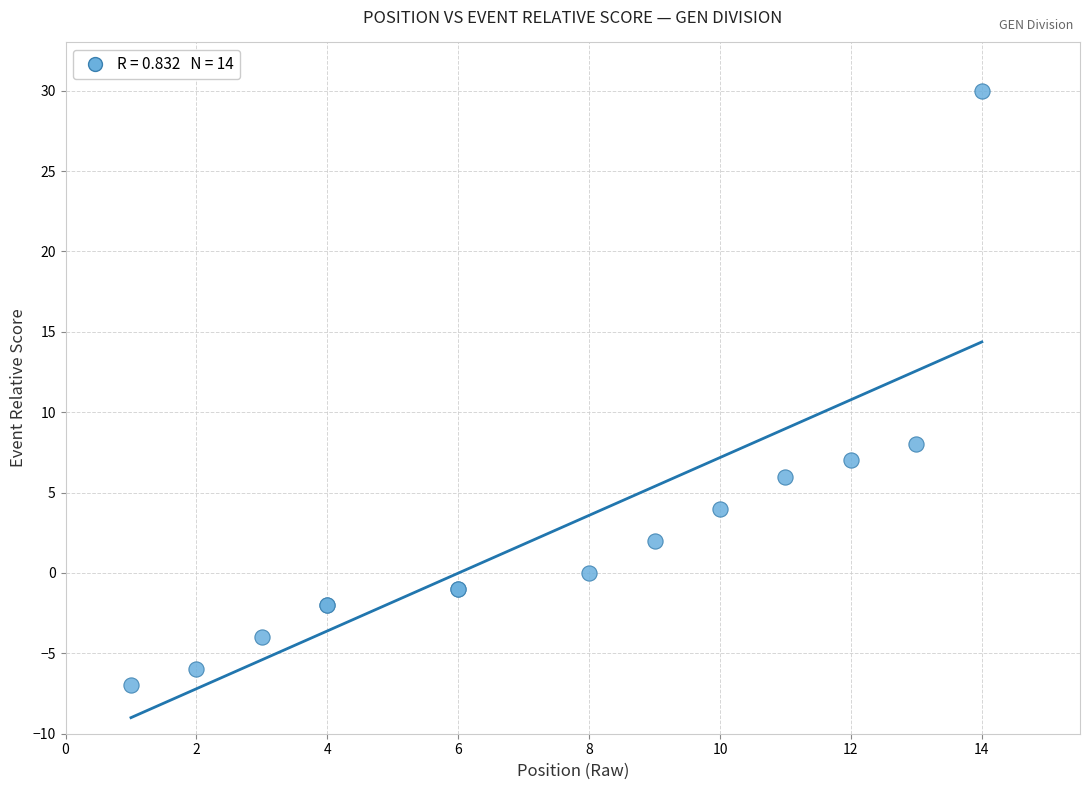

What Y value in the scatter plot is closest to 11?

8